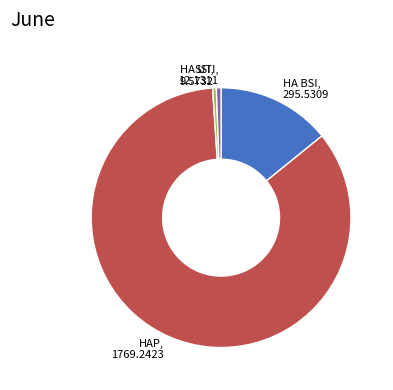

Which has a higher value, HAP or SSI?

HAP